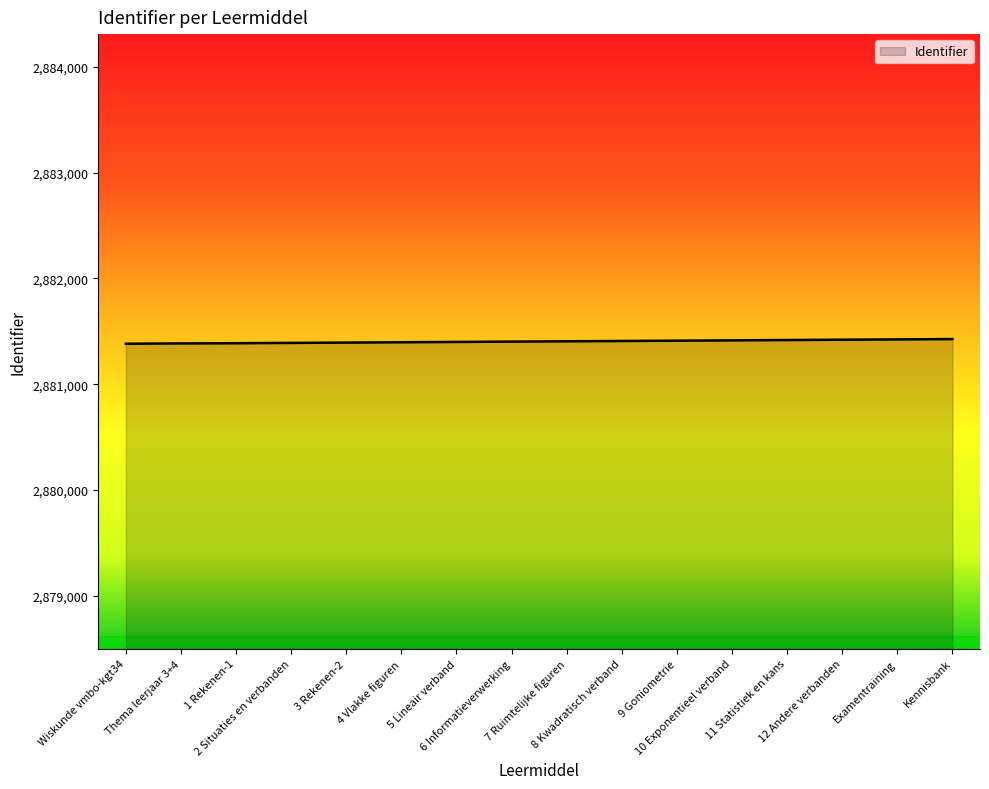

What is the difference between the maximum and second lowest values?

41